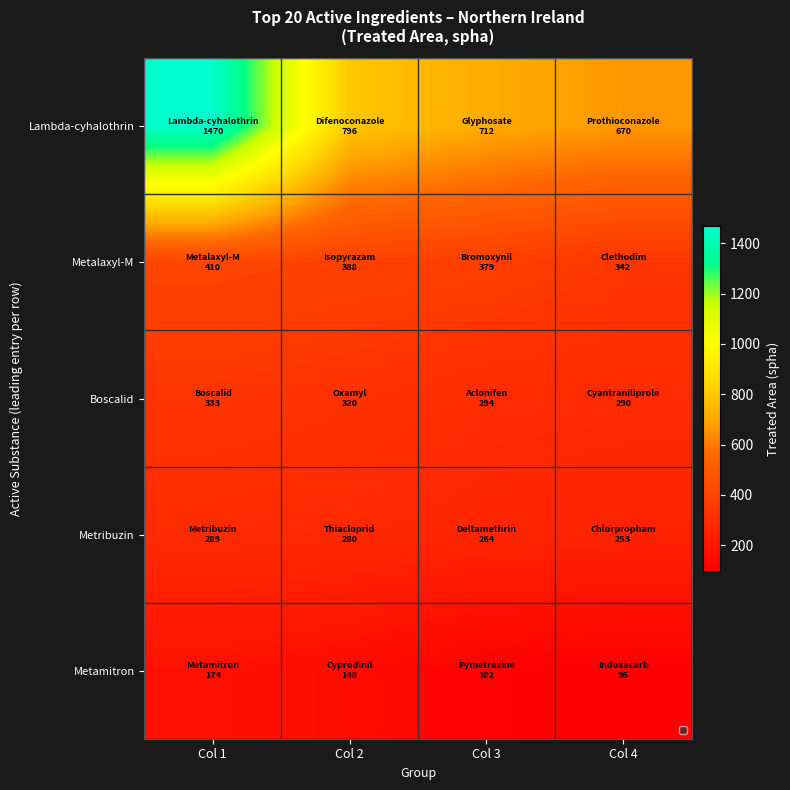

Reading left to right, what are all the values shown in this chart?

Lambda-cyhalothrin: Col 1=1470.4	Col 2=795.8	Col 3=712.1	Col 4=669.9
Metalaxyl-M: Col 1=409.6	Col 2=388.3	Col 3=379.4	Col 4=341.6
Boscalid: Col 1=333.4	Col 2=320.1	Col 3=293.8	Col 4=290.1
Metribuzin: Col 1=289.4	Col 2=279.8	Col 3=264.5	Col 4=252.5
Metamitron: Col 1=174.5	Col 2=147.8	Col 3=102.4	Col 4=95.5